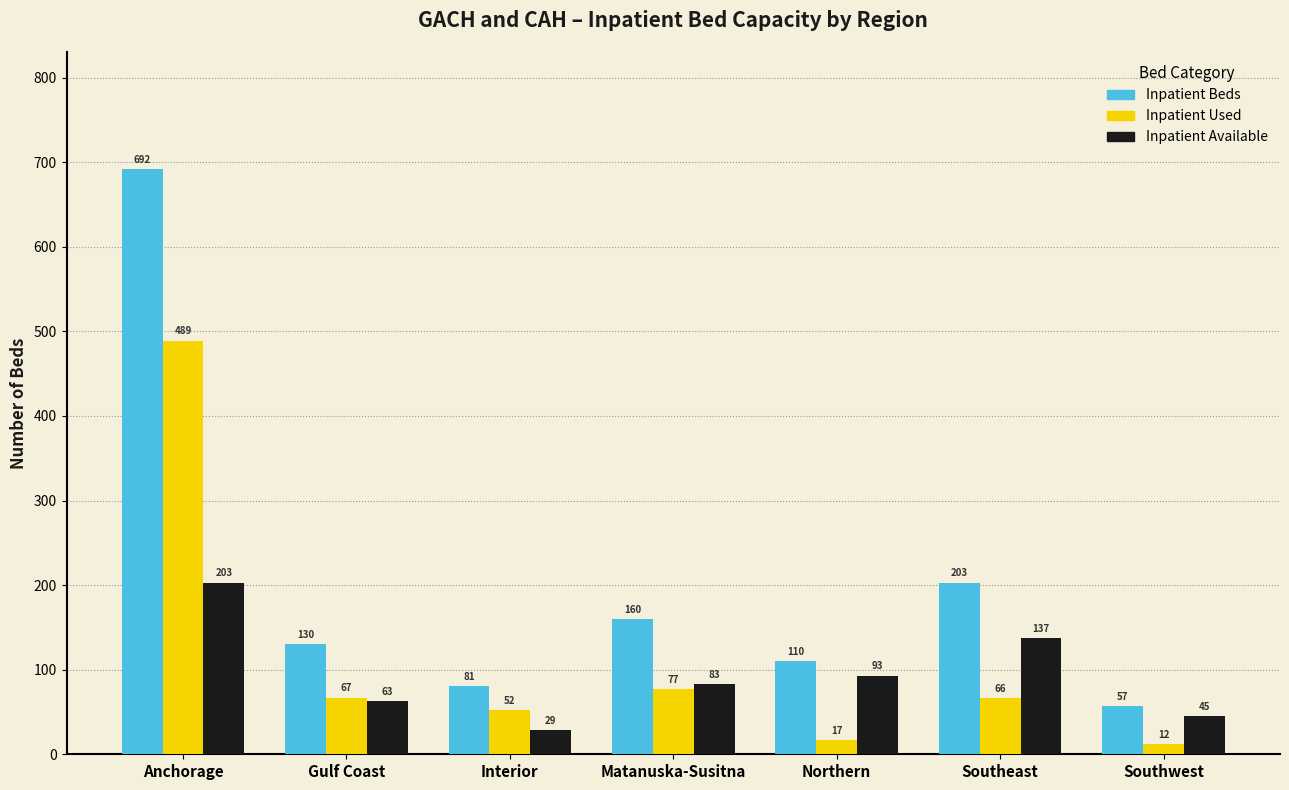

Reading left to right, what are all the values shown in this chart?

Inpatient Beds: 692	130	81	160	110	203	57
Inpatient Used: 489	67	52	77	17	66	12
Inpatient Available: 203	63	29	83	93	137	45